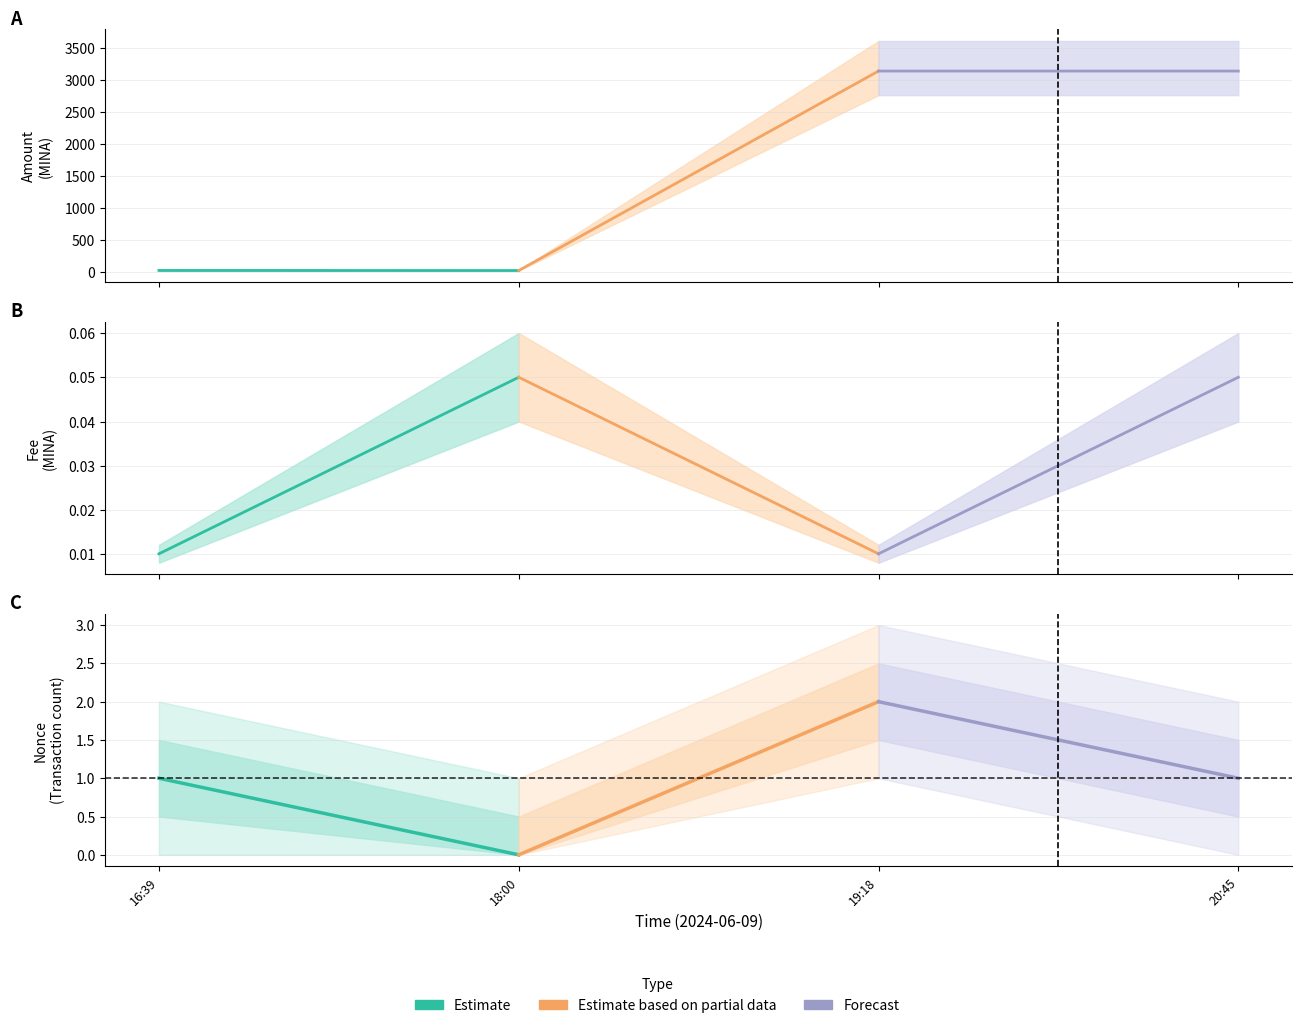

At 18:00, list the series in order from largest to smallest.

Estimate based on partial data, Forecast, Estimate